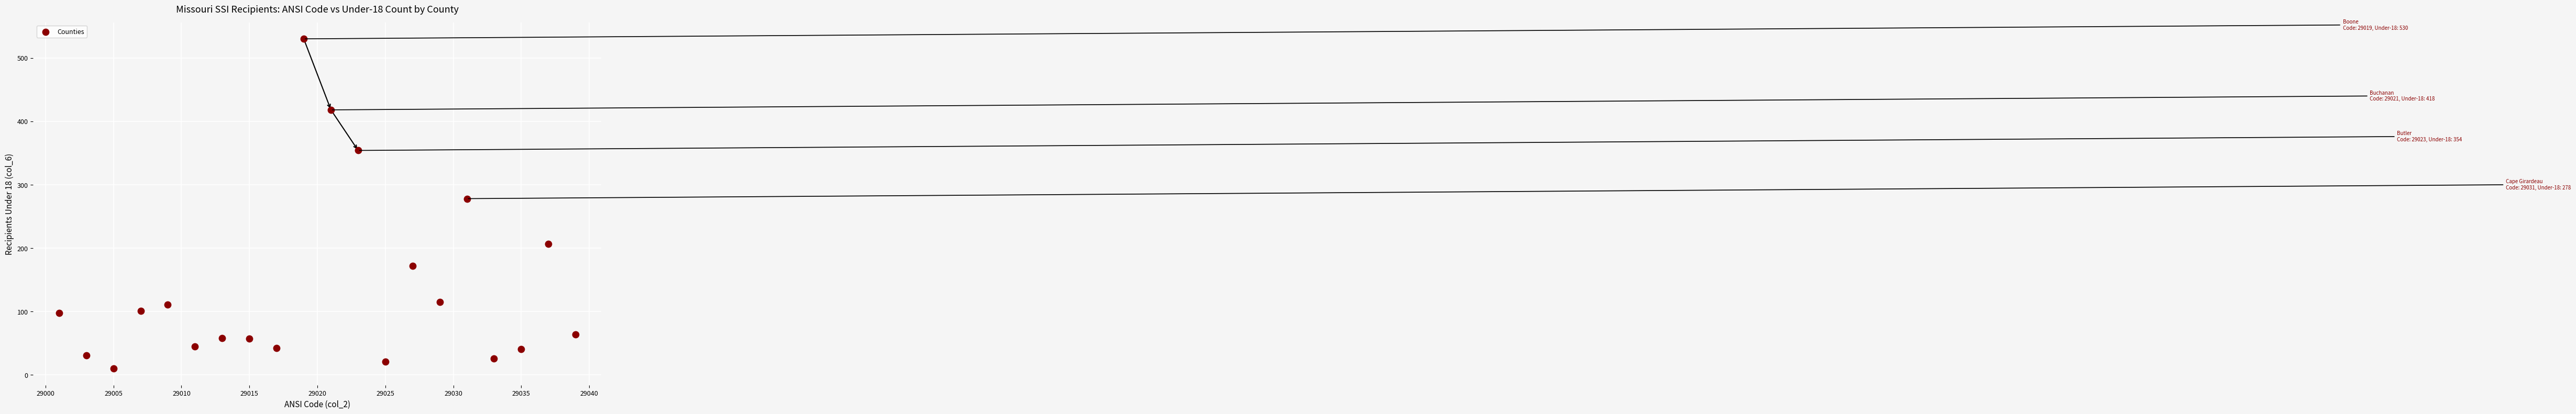

What Y value in the scatter plot is closest to 270?

278